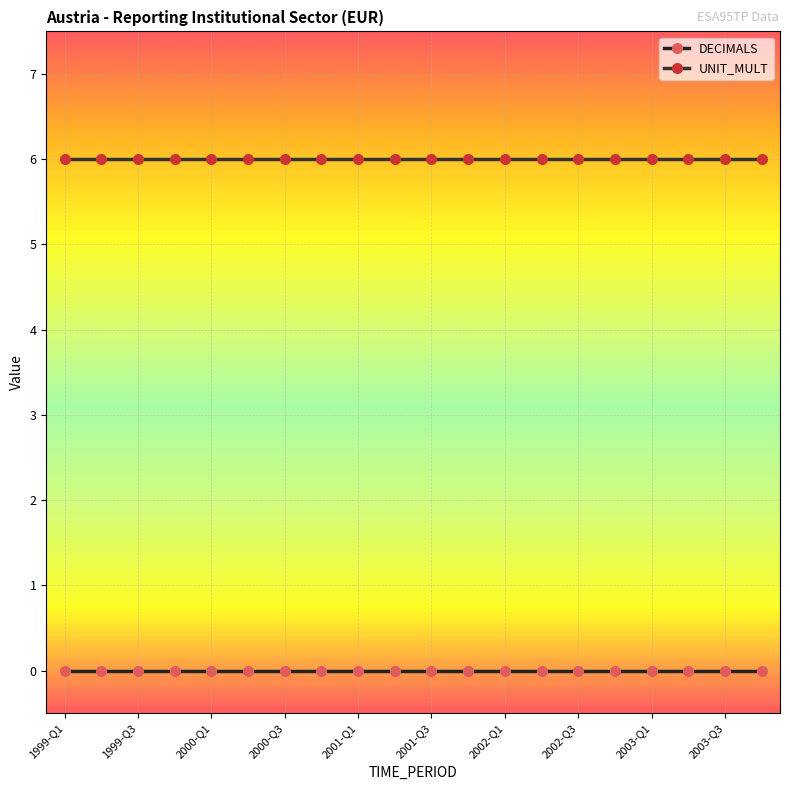

True or false: DECIMALS has more than 0 points higher than both neighbors.

False